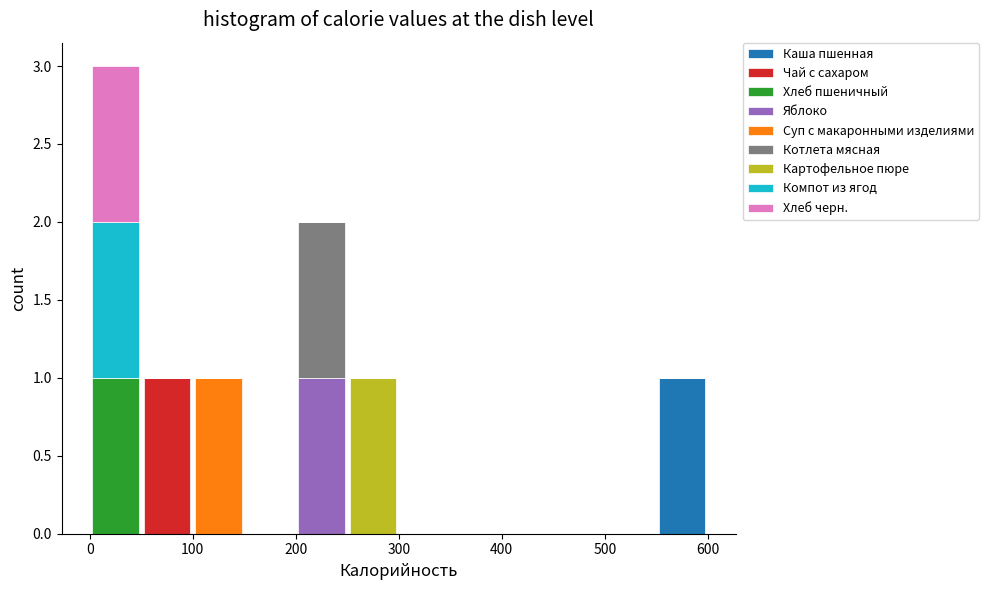

Reading left to right, list every stacked bar in this chart as the range it spans on the x-axis followed by its total height. The values are not printed on the chart, so give them approximately, as read against the axis.

0 to 50: 3
50 to 100: 1
100 to 150: 1
150 to 200: 0
200 to 250: 2
250 to 300: 1
300 to 350: 0
350 to 400: 0
400 to 450: 0
450 to 500: 0
500 to 550: 0
550 to 600: 1